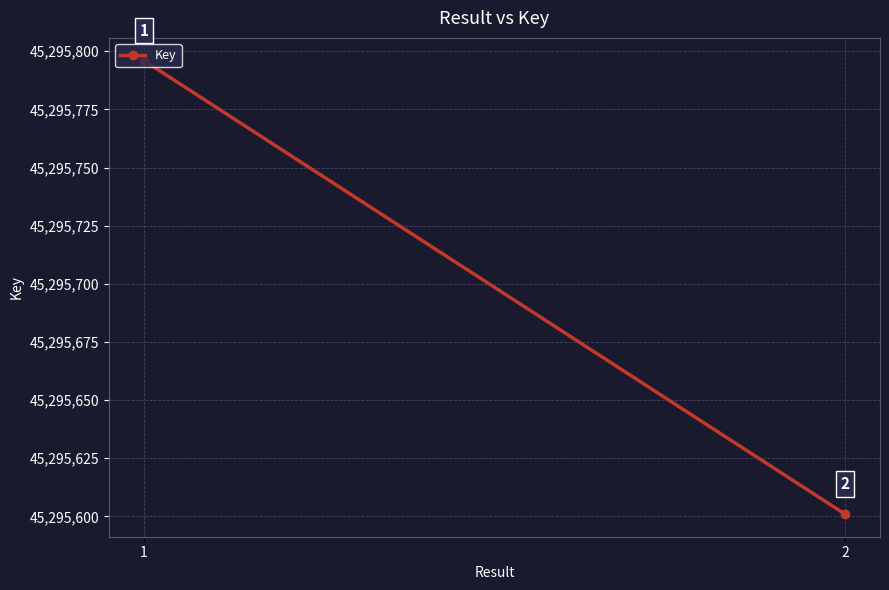

Is it true that the value at 1 is 10366774?

False